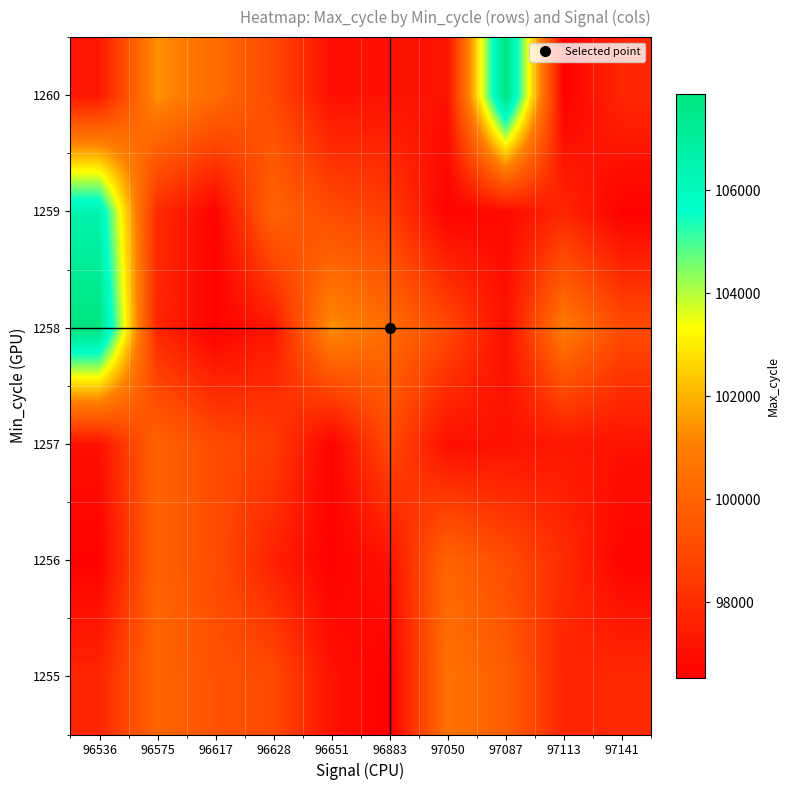

Reading left to right, extract all data points from this chart.

1255: 96536=97785	96575=100117	96617=99315	96628=99018	96651=97149	96883=96536	97050=100569	97087=99817	97113=97727	97141=97919
1256: 96536=96617	96575=99993	96617=99090	96628=97648	96651=96575	96883=97141	97050=100069	97087=99108	97113=97995	97141=96651
1257: 96536=97087	96575=100012	96617=99063	96628=98542	96651=96628	96883=98994	97050=97050	97087=97113	97113=97305	97141=97141
1258: 96536=107875	96575=97800	96617=96588	96628=97305	96651=101427	96883=100339	97050=98994	97087=97050	97113=100900	97141=99062
1259: 96536=106510	96575=97963	96617=96651	96628=100012	96651=99063	96883=98542	97050=96628	97087=96883	97113=97800	97141=96588
1260: 96536=97305	96575=101427	96617=100339	96628=98994	96651=97050	96883=97113	97050=97141	97087=107875	97113=96575	97141=97800